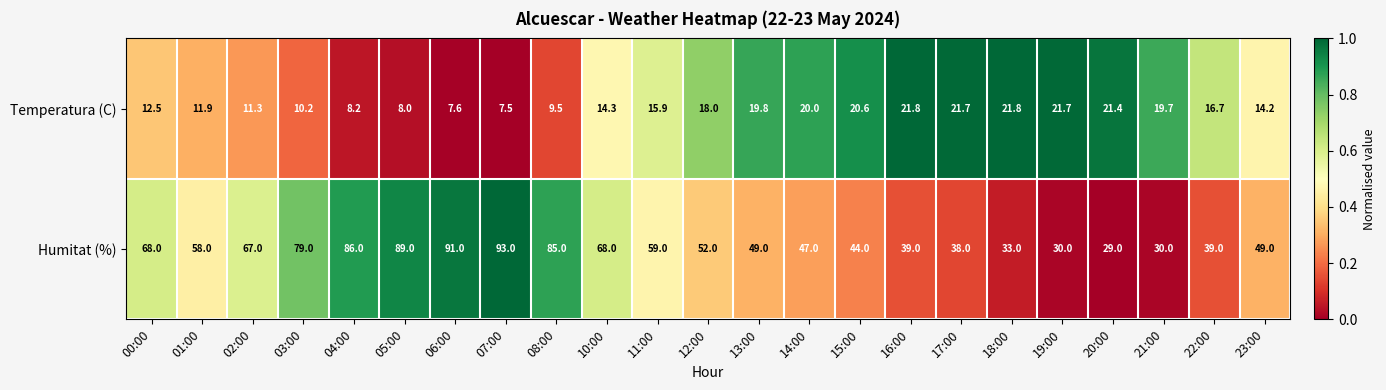

Which series has the largest total across all categories?

Humitat (%)